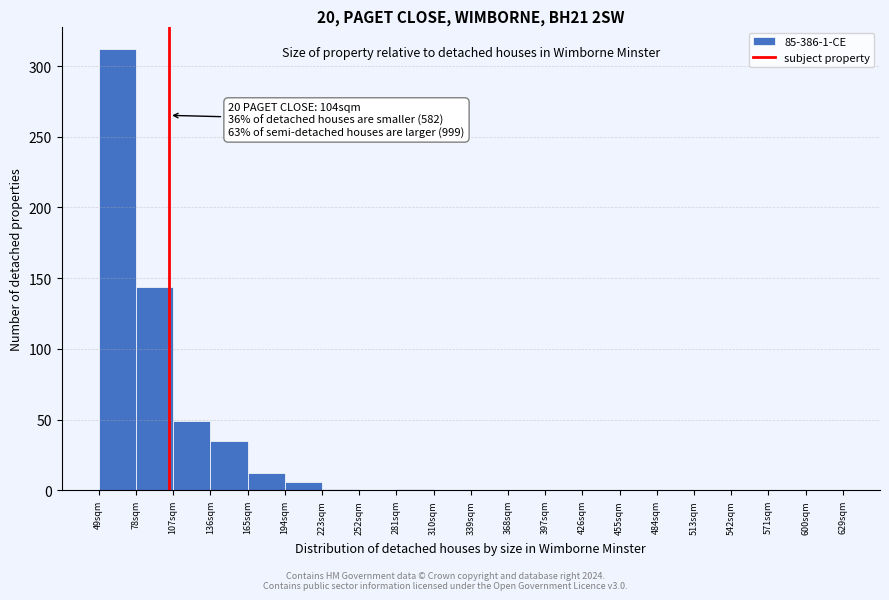

Over which range of the x-axis is the bar tallest?

49 to 78